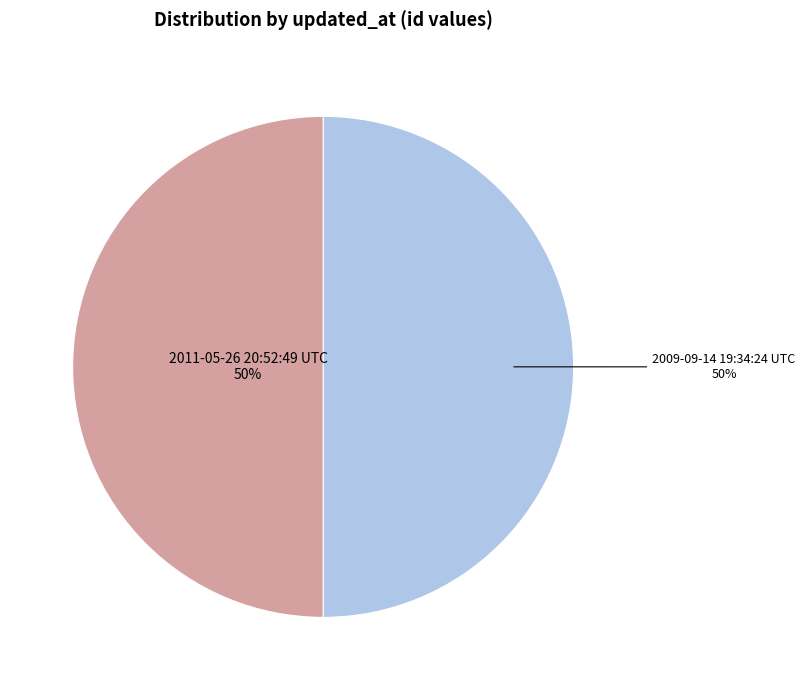

Do 2011-05-26 20:52:49 UTC and 2009-09-14 19:34:24 UTC together represent more than half of the pie?

Yes